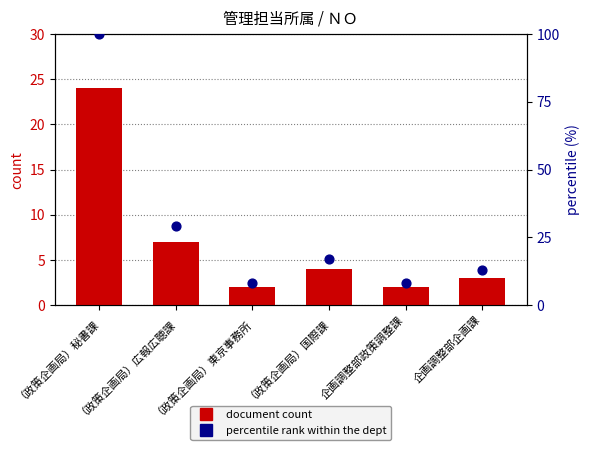

Which series contains the lowest Y value?

document count